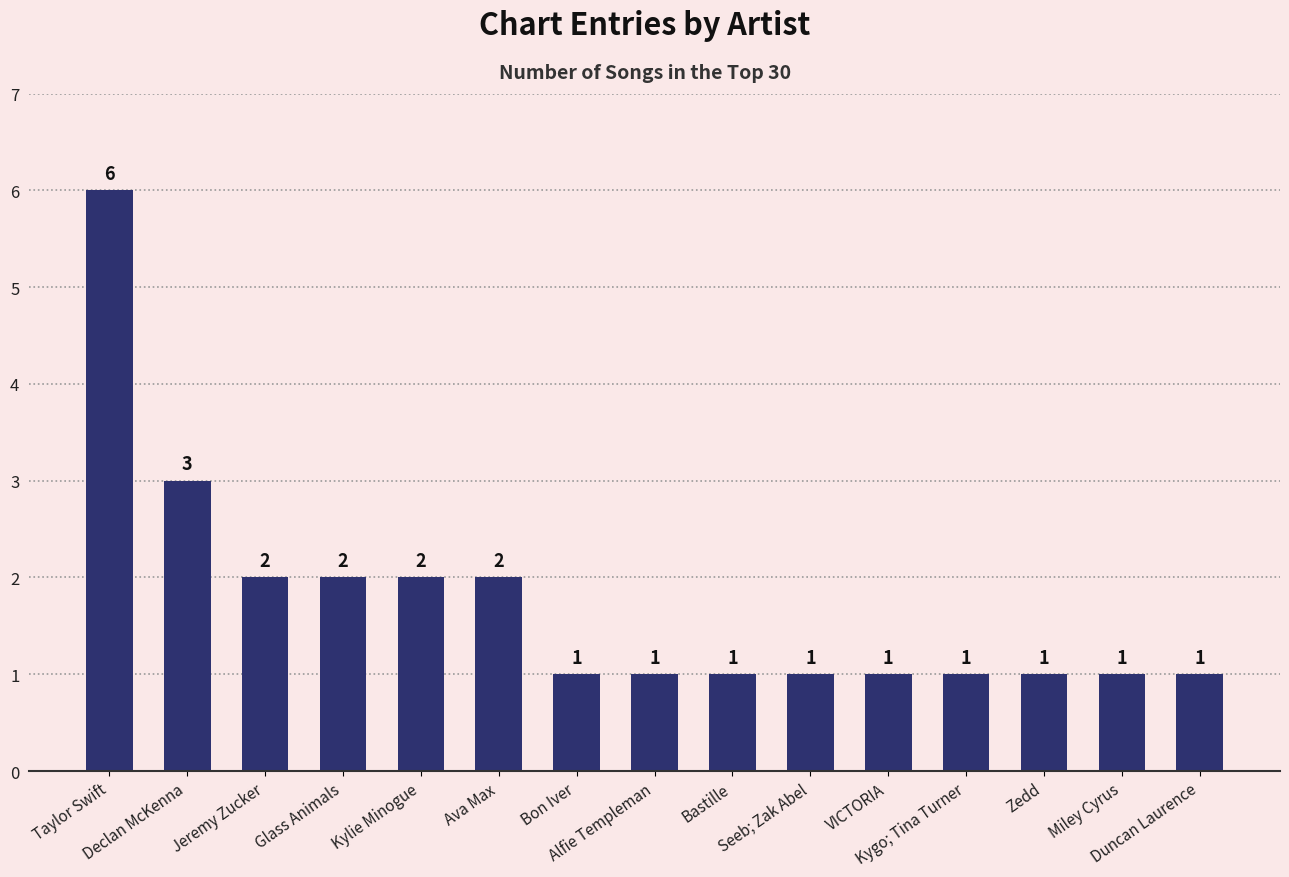

Reading left to right, what are all the values shown in this chart?

Taylor Swift=6	Declan McKenna=3	Jeremy Zucker=2	Glass Animals=2	Kylie Minogue=2	Ava Max=2	Bon Iver=1	Alfie Templeman=1	Bastille=1	Seeb; Zak Abel=1	VICTORIA=1	Kygo; Tina Turner=1	Zedd=1	Miley Cyrus=1	Duncan Laurence=1